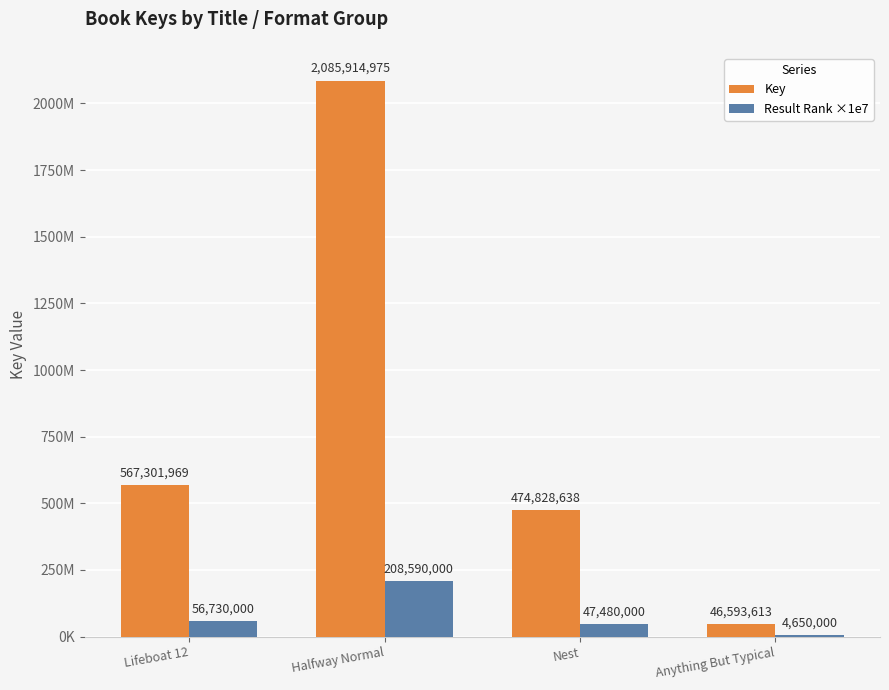

Reading right to left, extract all data points from this chart.

Key: 46593613	474828638	2085914975	567301969
Result Rank ×1e7: 4650000	47480000	208590000	56730000